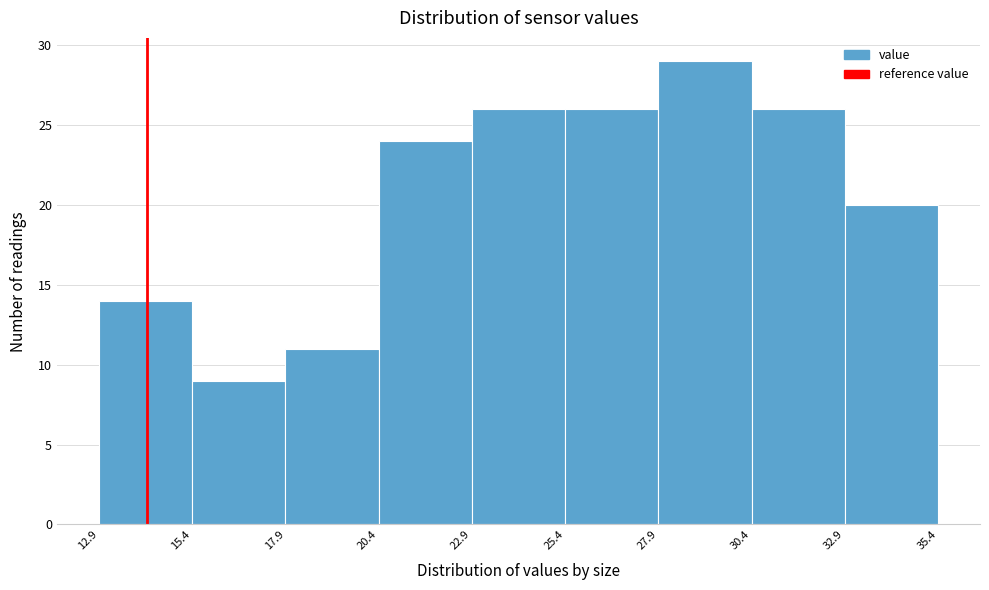

Reading left to right, transcribe this chart: for each bar, give the range it covers on the x-axis and its height. The values are not printed on the chart, so give them approximately, as read against the axis.

12.9 to 15.4: 14
15.4 to 17.9: 9
17.9 to 20.4: 11
20.4 to 22.9: 24
22.9 to 25.4: 26
25.4 to 27.9: 26
27.9 to 30.4: 29
30.4 to 32.9: 26
32.9 to 35.4: 20